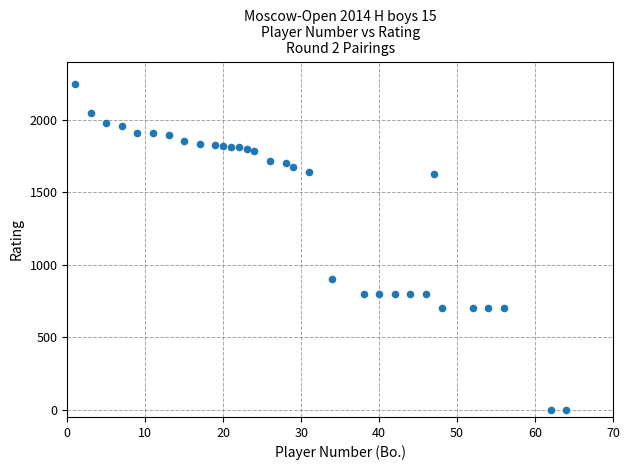

What is the range of X values (max minus min)?

63